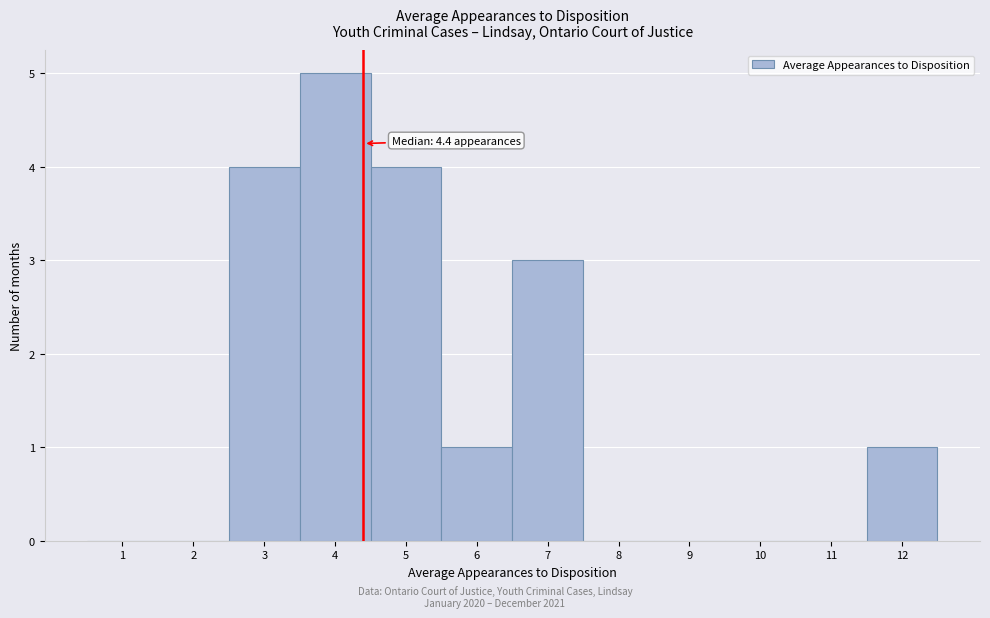

Which range on the x-axis has the tallest bar?

3.5 to 4.5